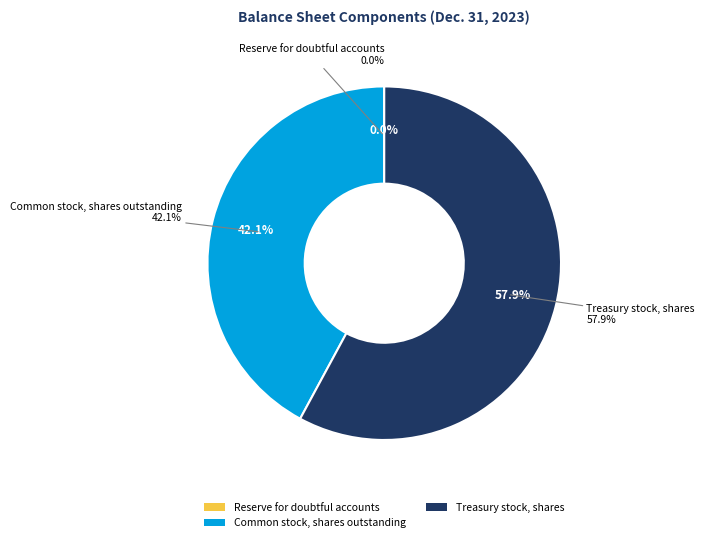

Combined, do Common stock, shares outstanding and Reserve for doubtful accounts account for over 50%?

No